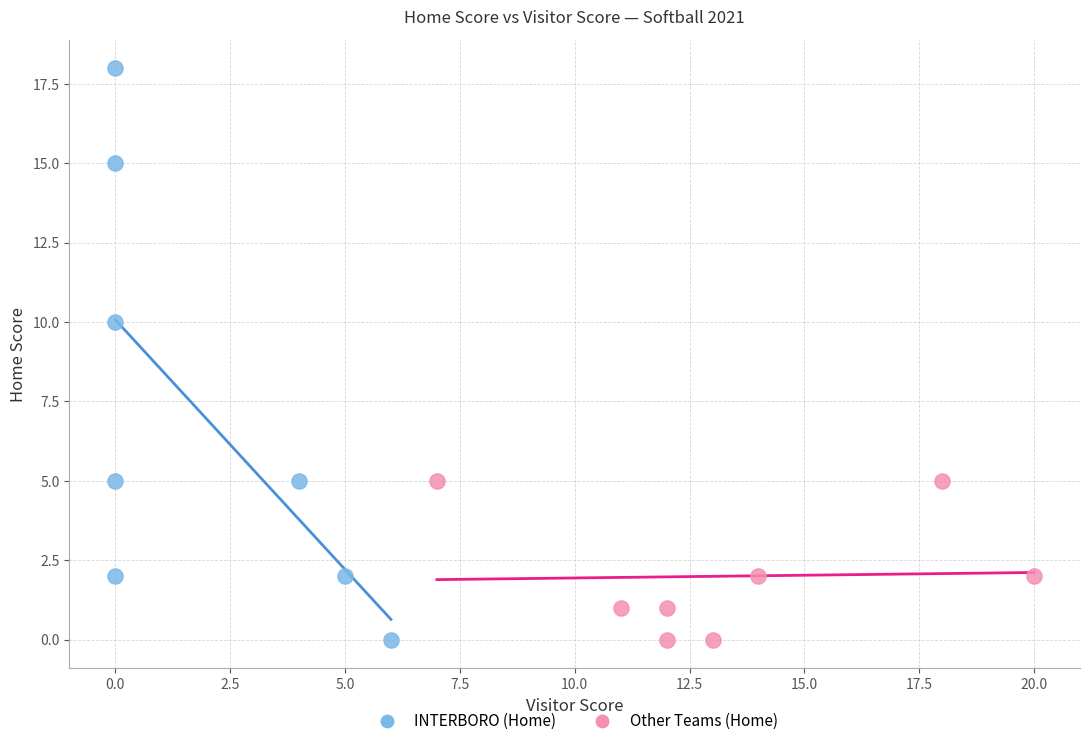

Which series contains the highest Y value?

INTERBORO (Home)